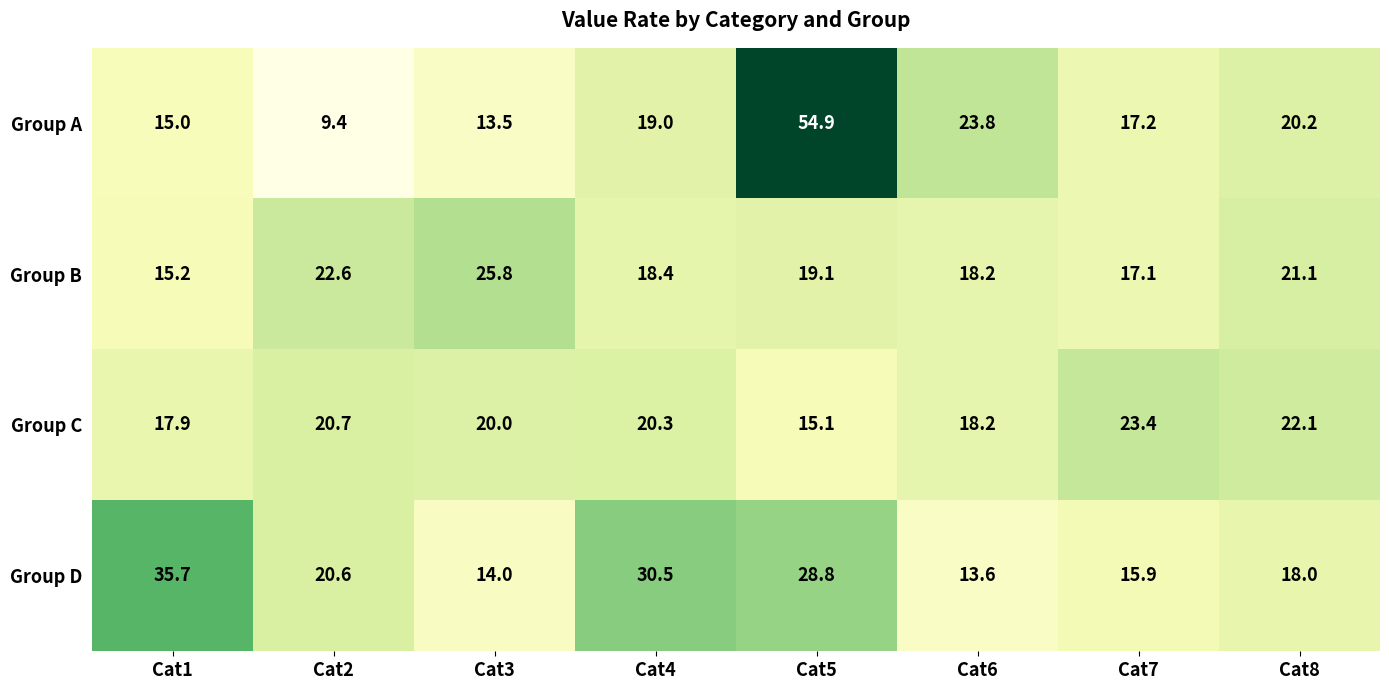

Where does the Group D series first go above 20?

Cat1